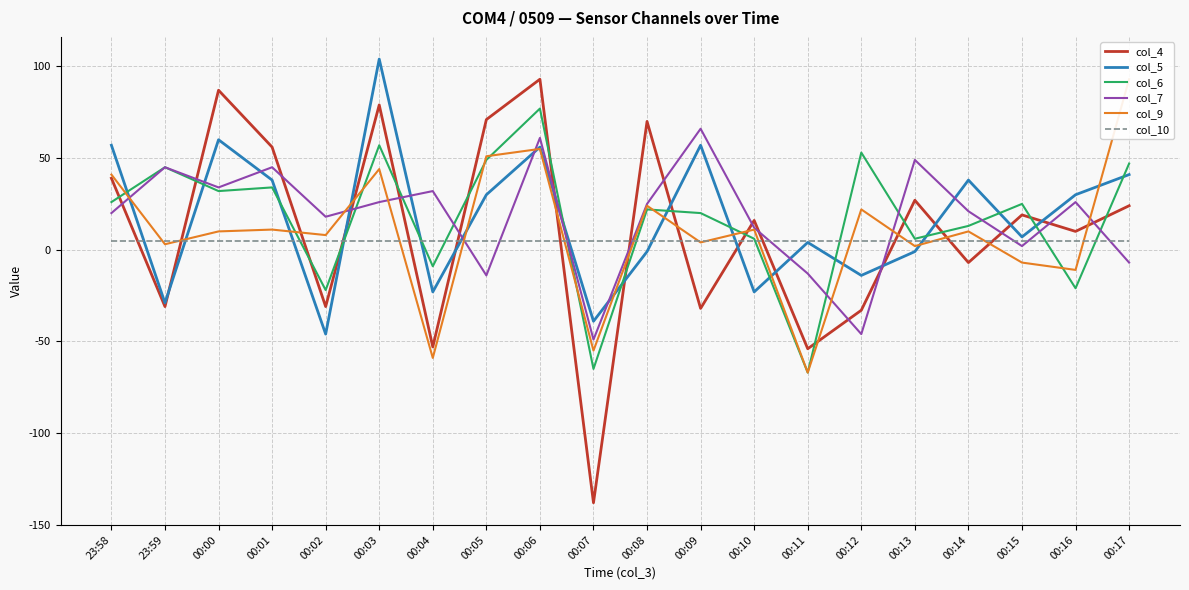

Where is the first local maximum for col_4?

00:00